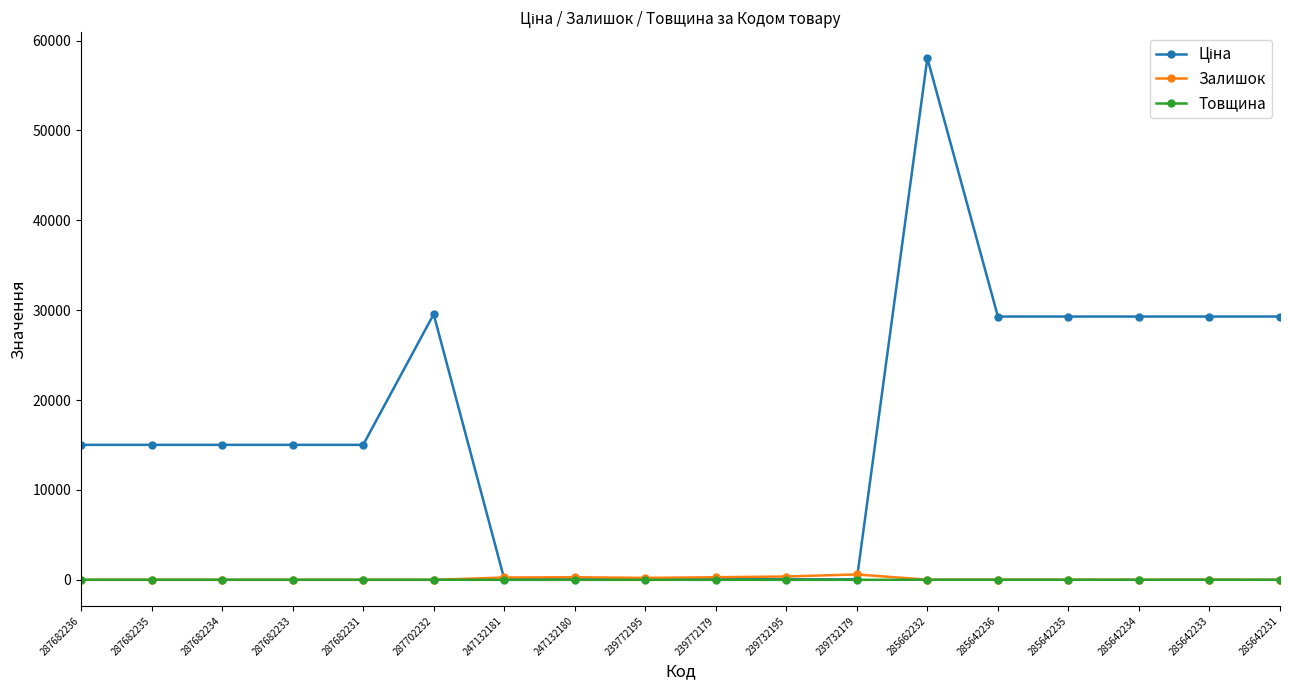

Is it true that Залишок equals 0.0 at 287682236?

True